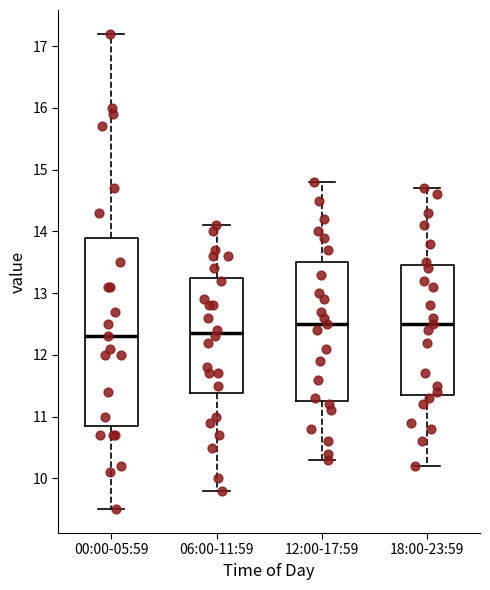

Where is the upper edge of the box for 06:00-11:59 on the y-axis? The values are not printed on the chart, so give them approximately, as read against the axis.

13.3